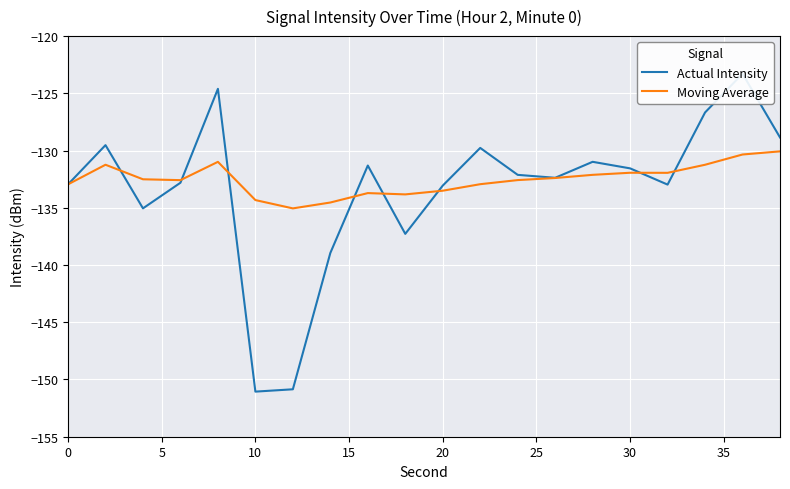

At how many categories does at least one series exceed -145?

20